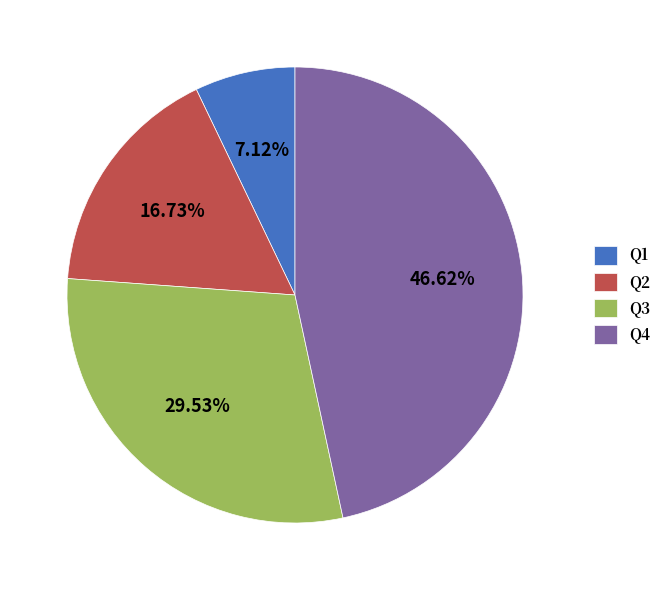

To the nearest percent, what percentage of the pie is Q1?

7%